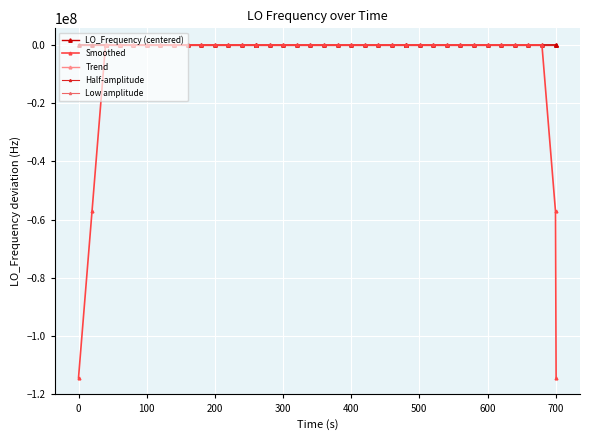

What are all the series names shown in the legend?

LO_Frequency (centered), Smoothed, Trend, Half-amplitude, Low amplitude